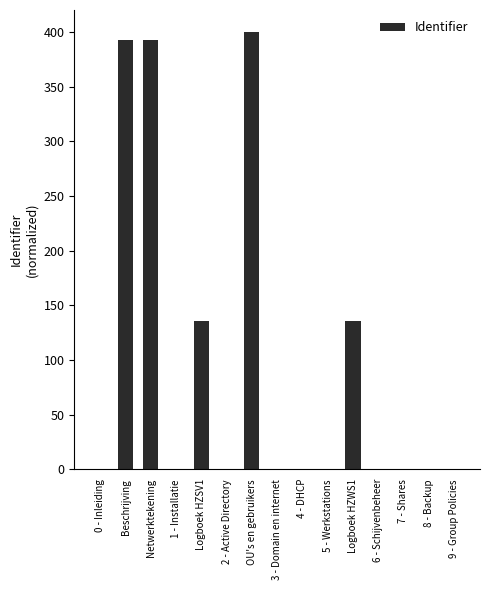

How many data points does each series have?

15